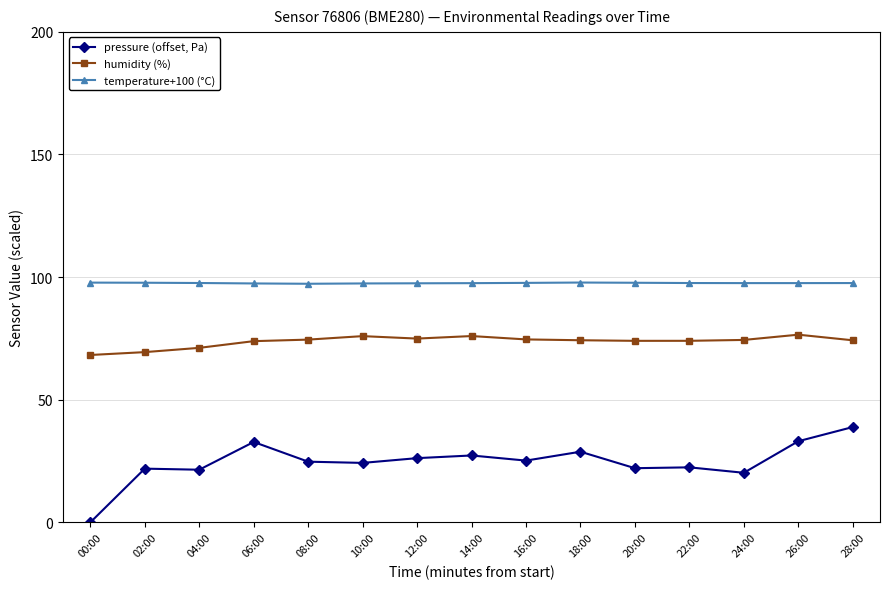

Which series has the largest total across all categories?

temperature+100 (°C)